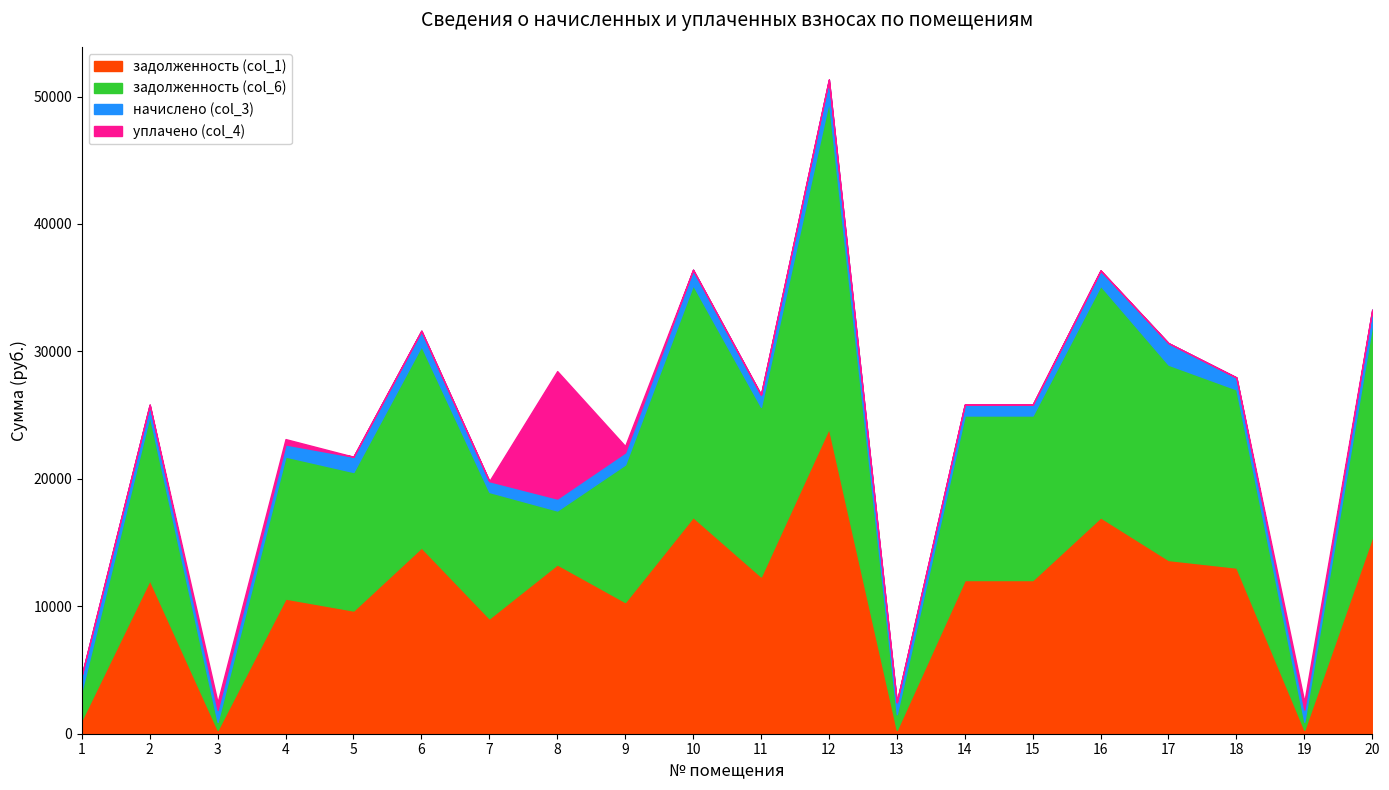

True or false: задолженность (col_6) and задолженность (col_1) cross at least once.

False